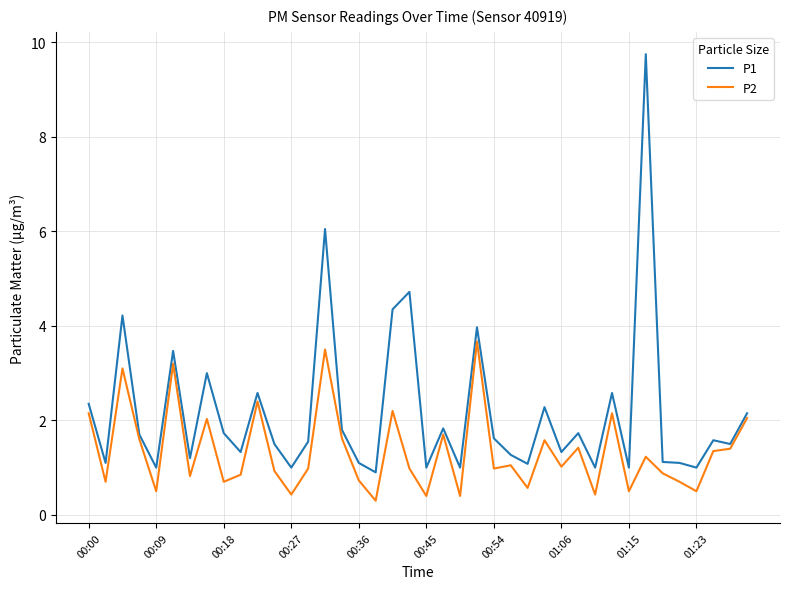

True or false: P1 and P2 cross at least once.

False